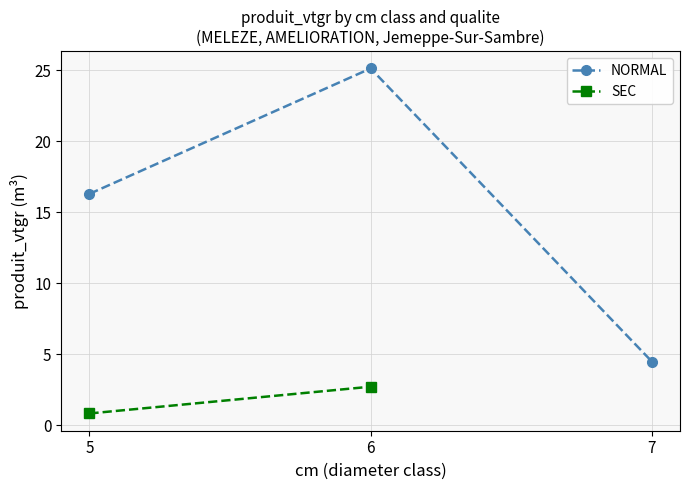

What is the highest value of the NORMAL series?

25.1